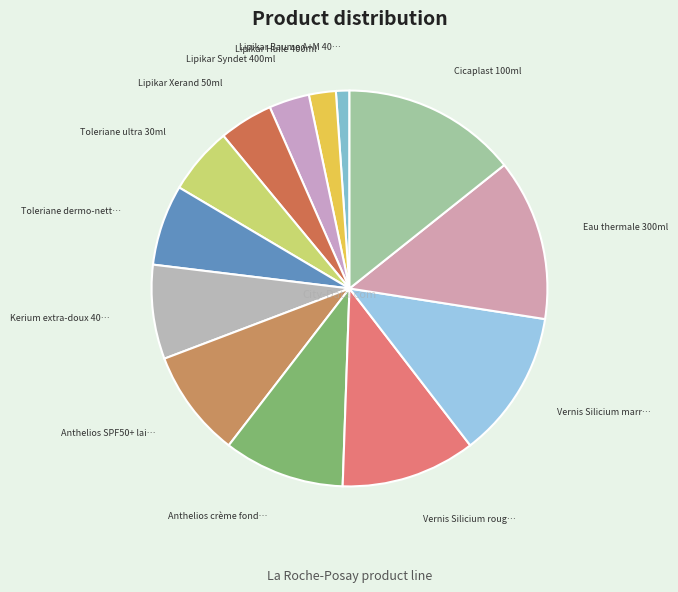

Rank the categories by value from highest to lowest.

Cicaplast 100ml, Eau thermale 300ml, Vernis Silicium marron, Vernis Silicium rouge, Anthelios crème fondante 50ml, Anthelios SPF50+ lait velouté 250ml, Kerium extra-doux 400ml, Toleriane dermo-nettoyant 400ML, Toleriane ultra 30ml, Lipikar Xerand 50ml, Lipikar Syndet 400ml, Lipikar Huile 400ml, Lipikar Baume A+M 400ml